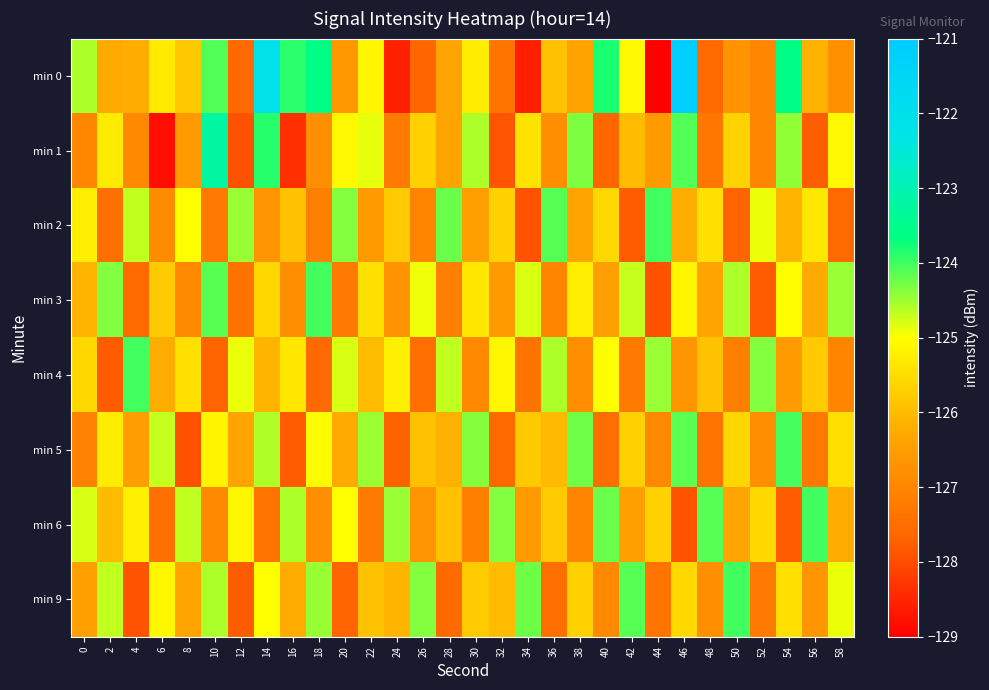

Which series has the largest total across all categories?

min 0